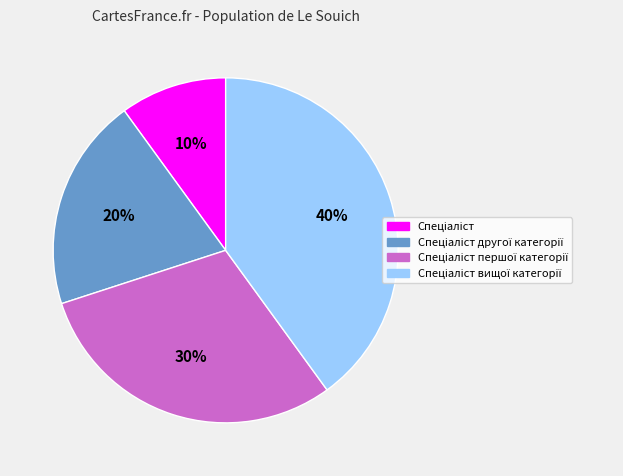

To the nearest percent, what is the average slice percentage?

25%